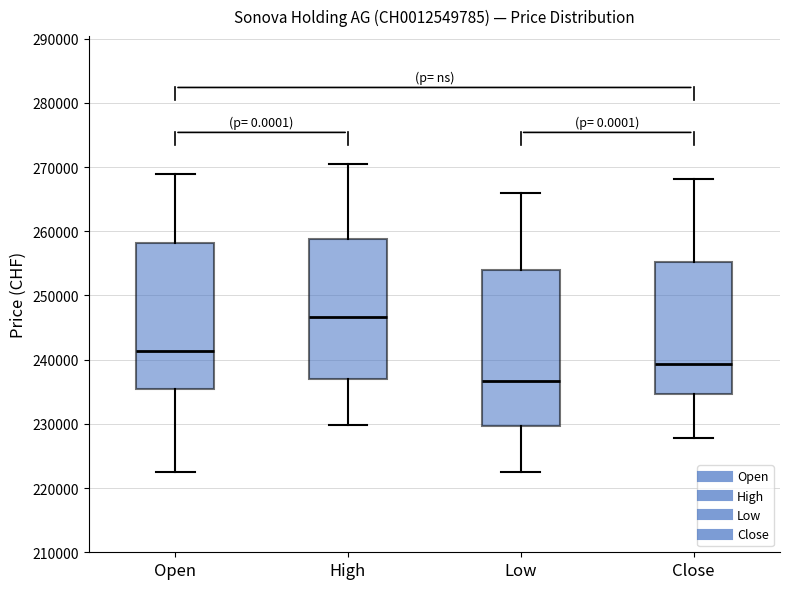

Reading left to right, transcribe this box plot: for each box, give where its median line is, the range the box spans, and where its two whiskers end, as read against the y-axis. The values are not printed on the chart, so give them approximately, as read against the axis.

Open: median 241000, box 235000 to 258000, whiskers 223000 to 269000
High: median 247000, box 237000 to 259000, whiskers 230000 to 270000
Low: median 237000, box 230000 to 254000, whiskers 223000 to 266000
Close: median 239000, box 235000 to 255000, whiskers 228000 to 268000